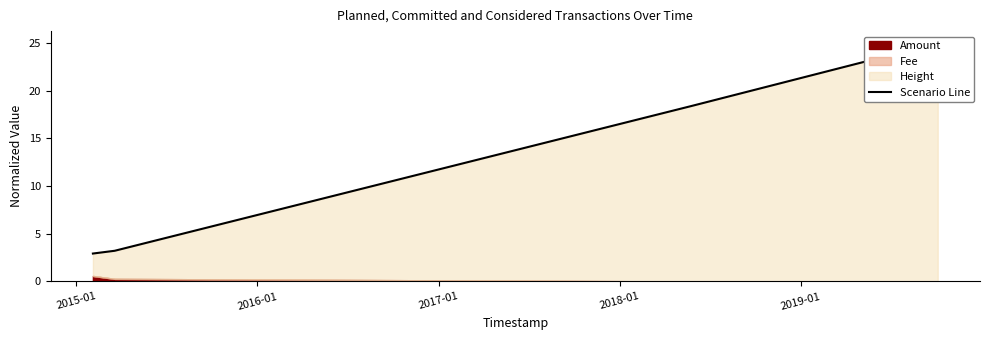

The value at 2015-01 is 3.2. True or false?

True